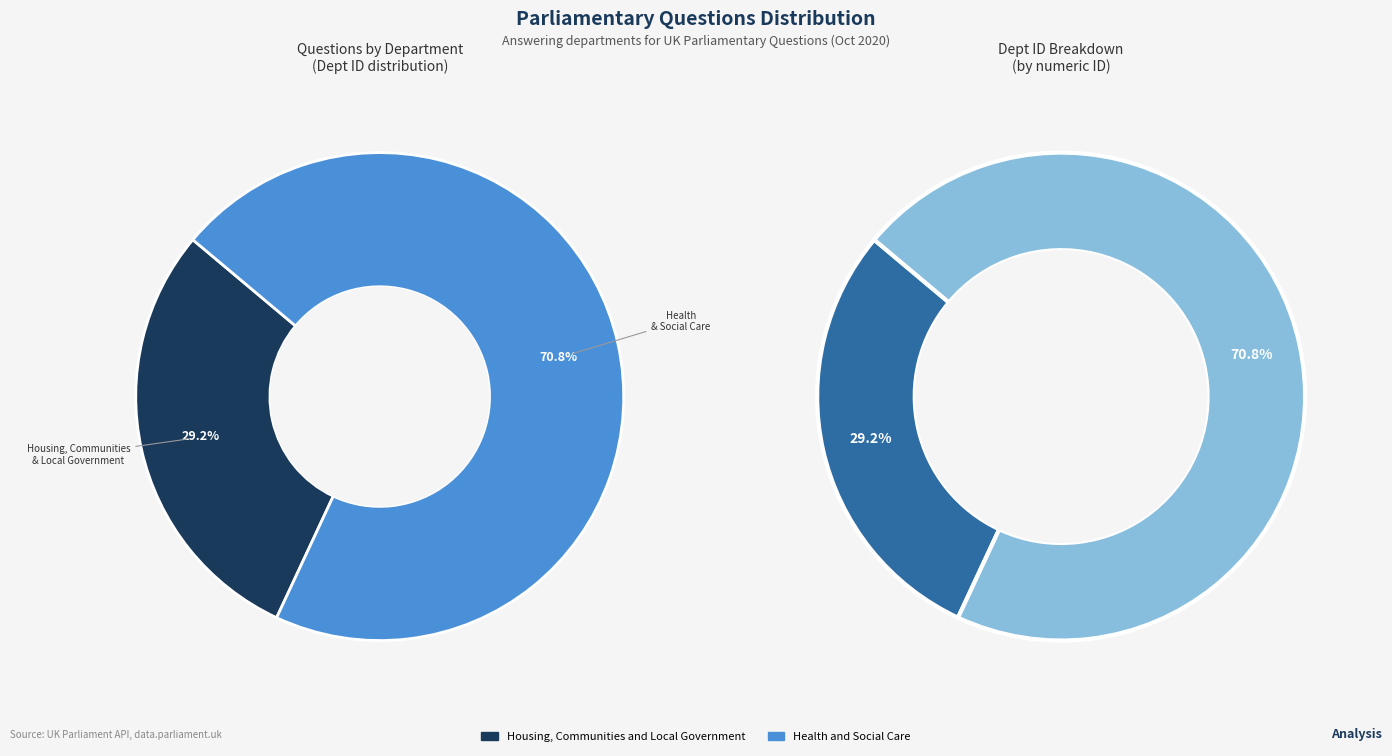

Does any single category account for the majority?

Yes